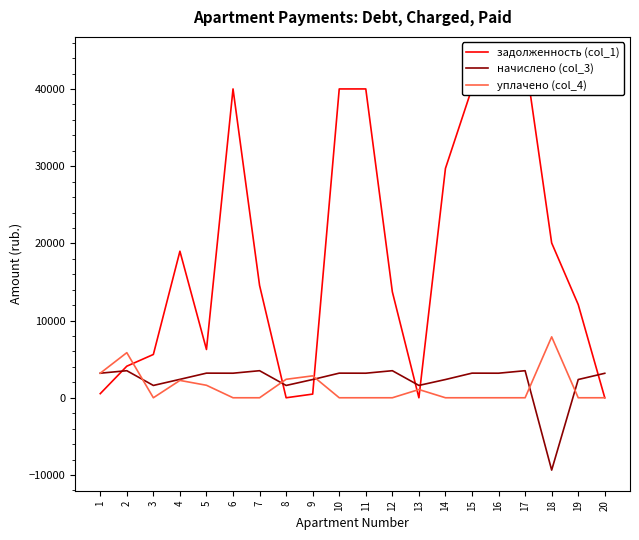

Between 2 and 11, which series saw the biggest shift?

задолженность (col_1)